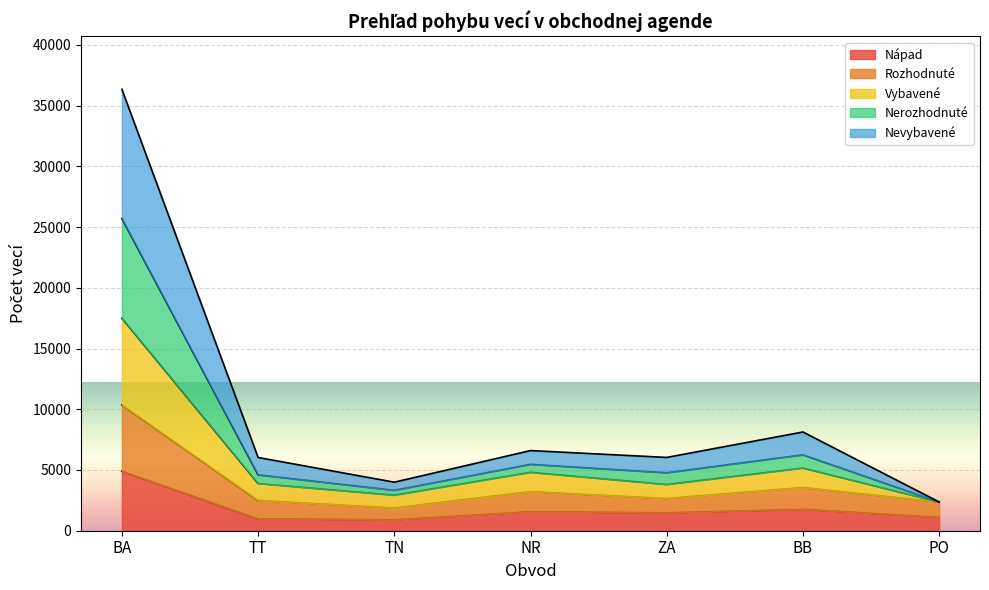

At which category does Rozhodnuté reach its first local peak?

NR